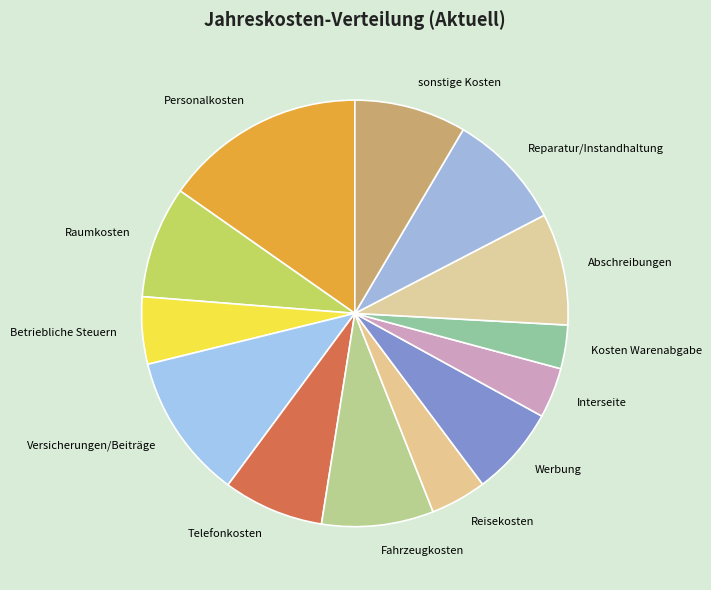

Combined, do Versicherungen/Beiträge and Raumkosten account for over 50%?

No